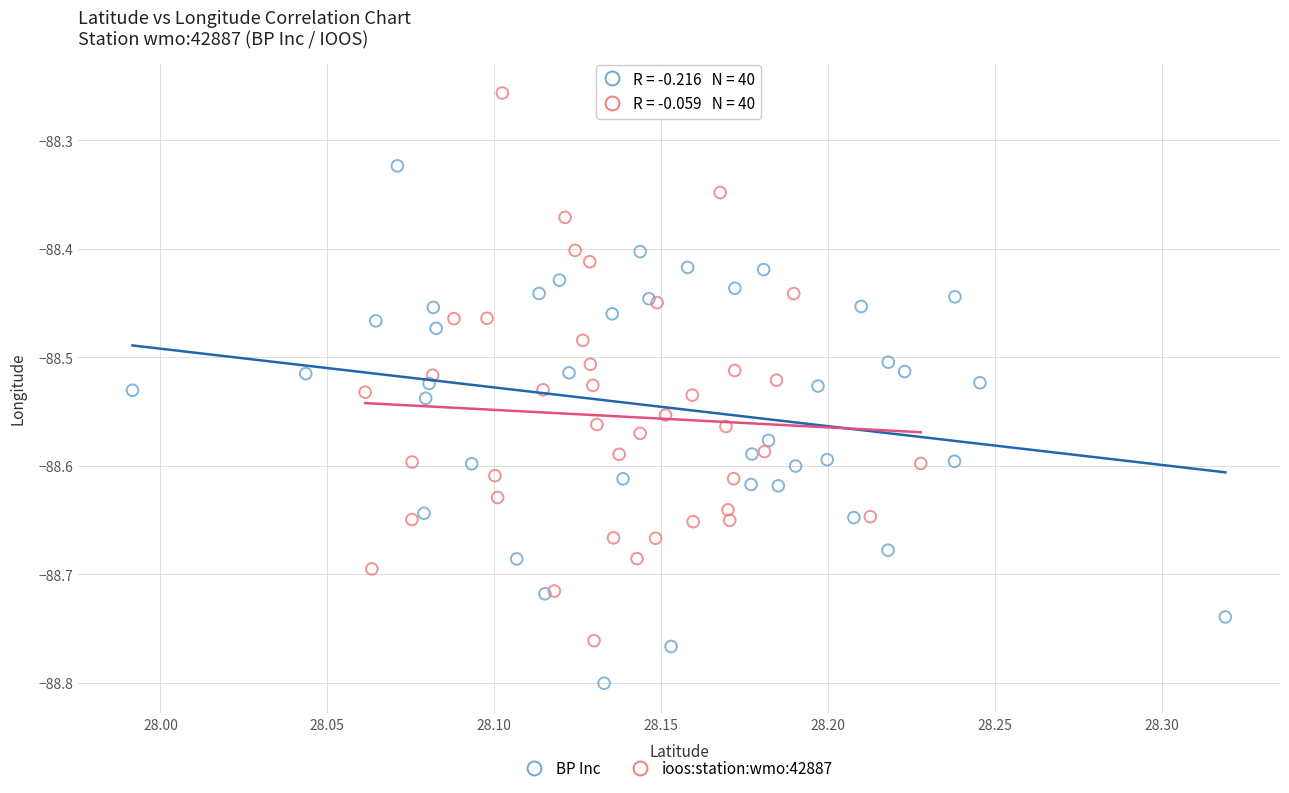

Which series reaches the maximum Y coordinate?

ioos:station:wmo:42887